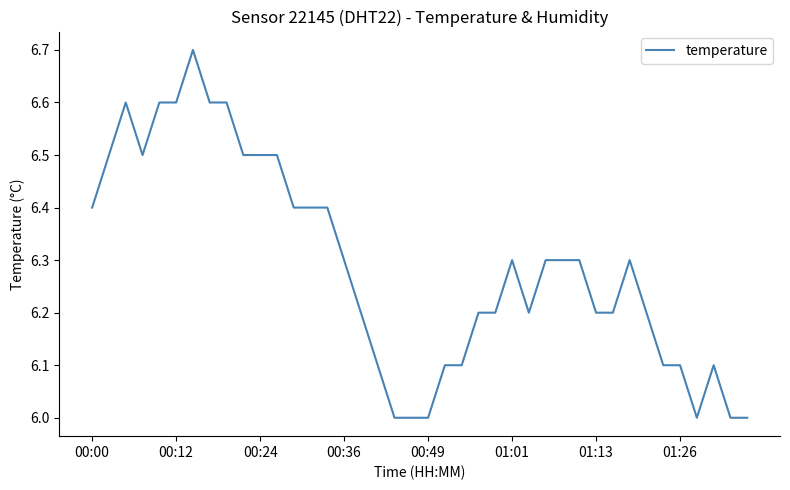

What is the minimum value shown in the chart?

6.0